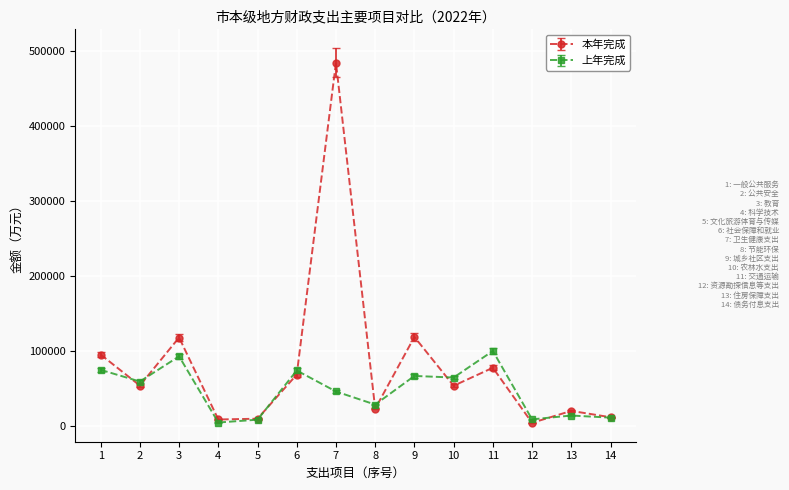

The value of 上年完成 at 2 is 24412. True or false?

False